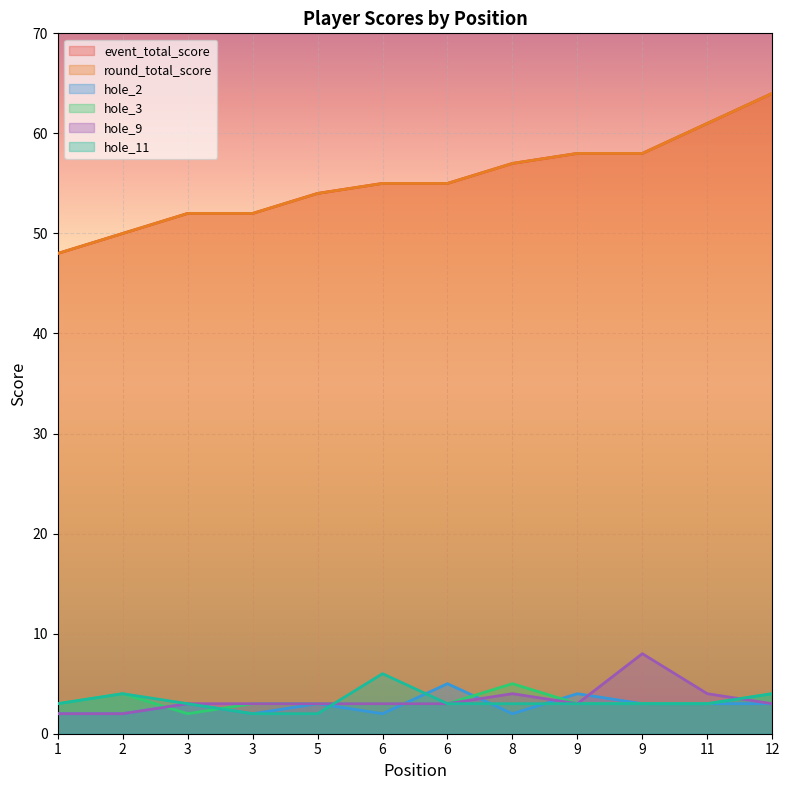

Rank the series by their maximum value, from highest to lowest.

event_total_score, round_total_score, hole_9, hole_11, hole_2, hole_3